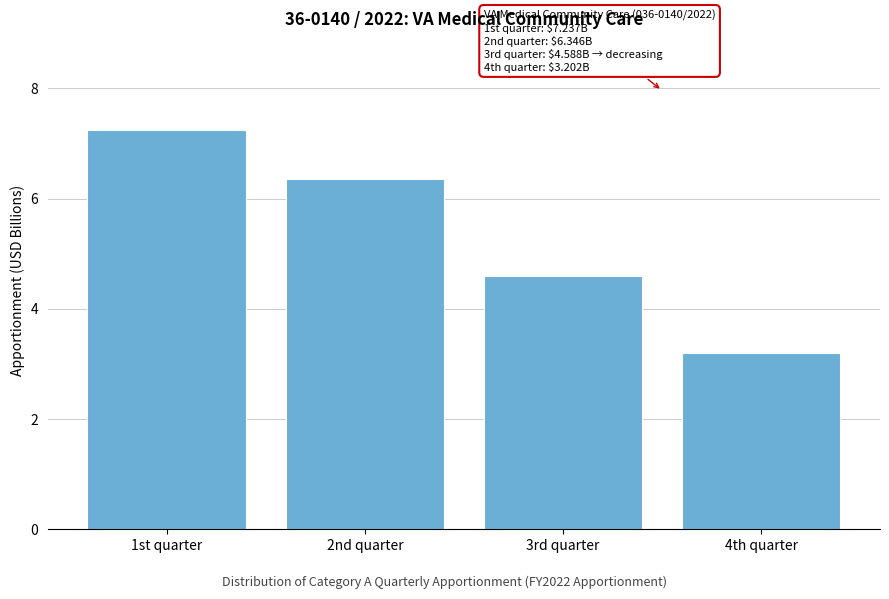

Reading right to left, extract all data points from this chart.

3.2	4.6	6.3	7.2